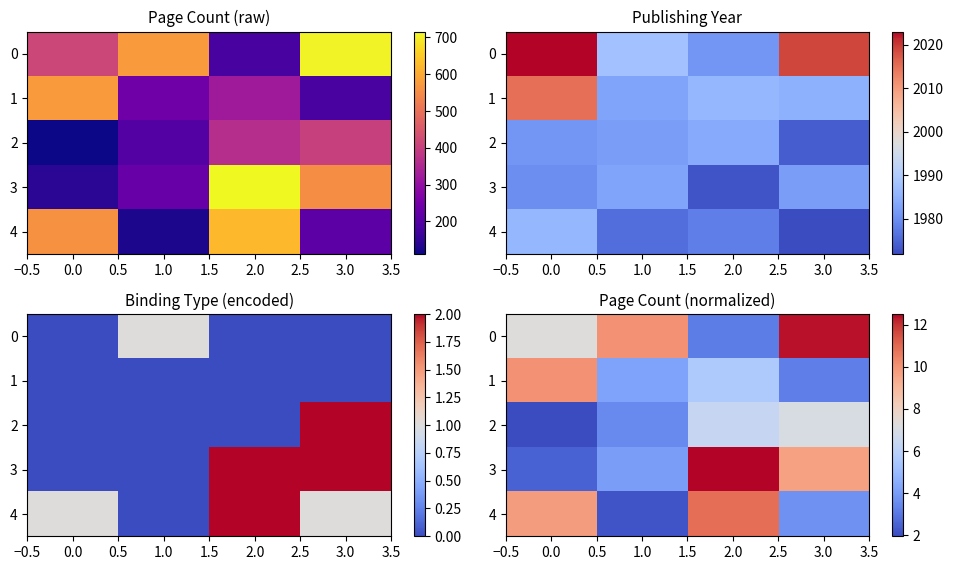

What is the maximum value for 0?

12.4